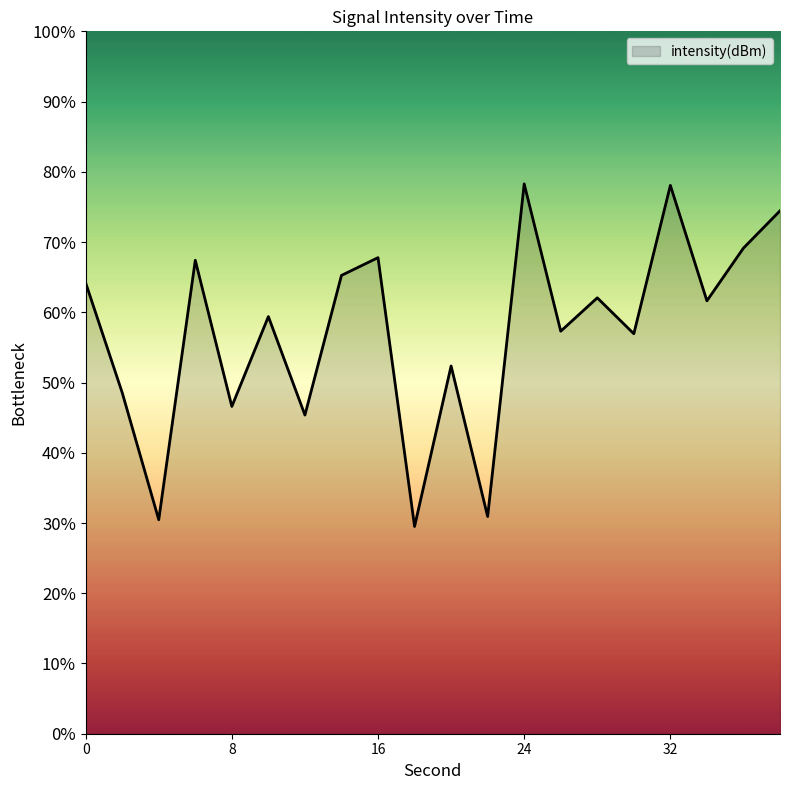

Count the number of values greater than 61.

10